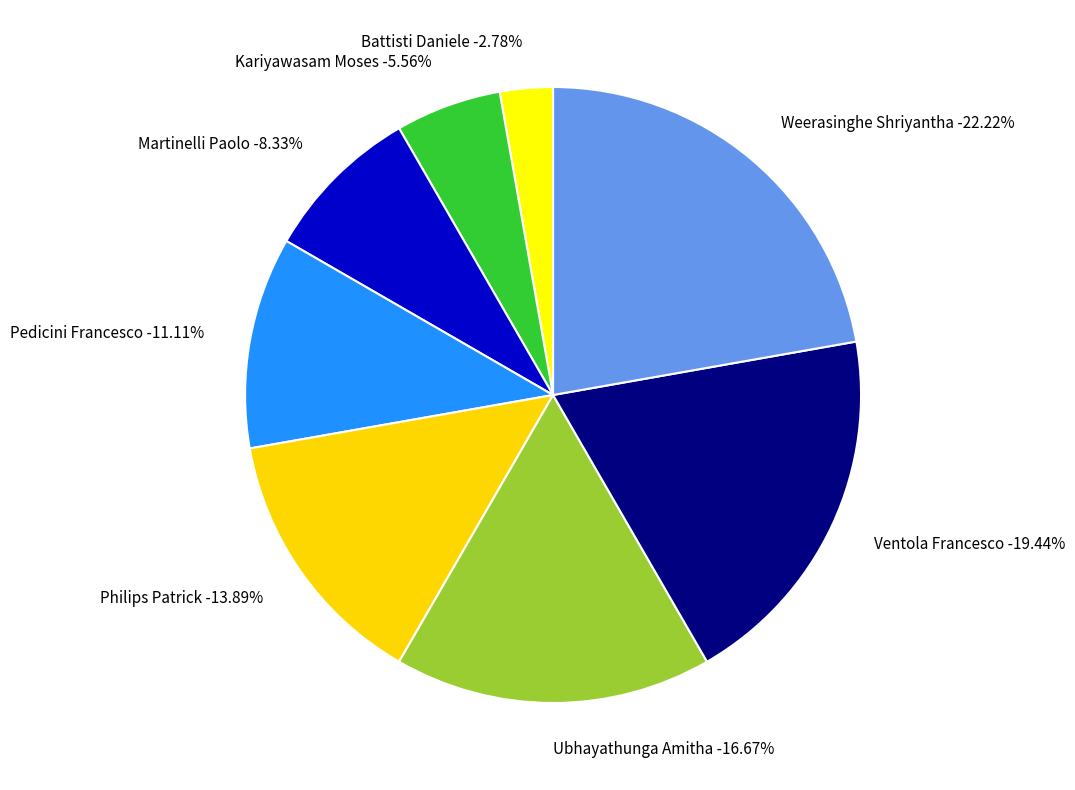

Count the number of slices in the pie.

8